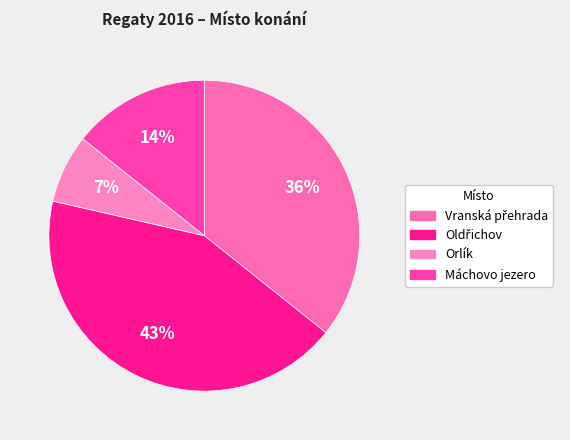

What is the ratio of the value at Orlík to the value at Oldřichov?

0.2